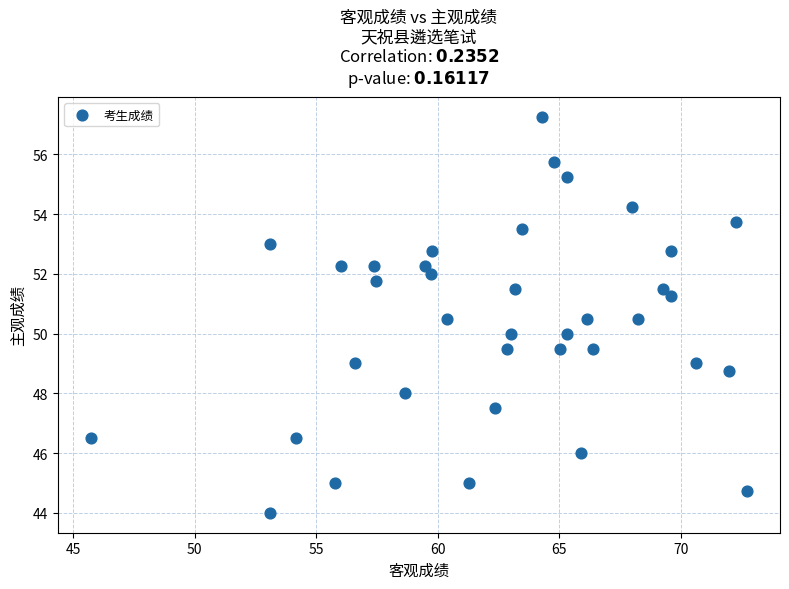

What is the range of X values (max minus min)?

27.0